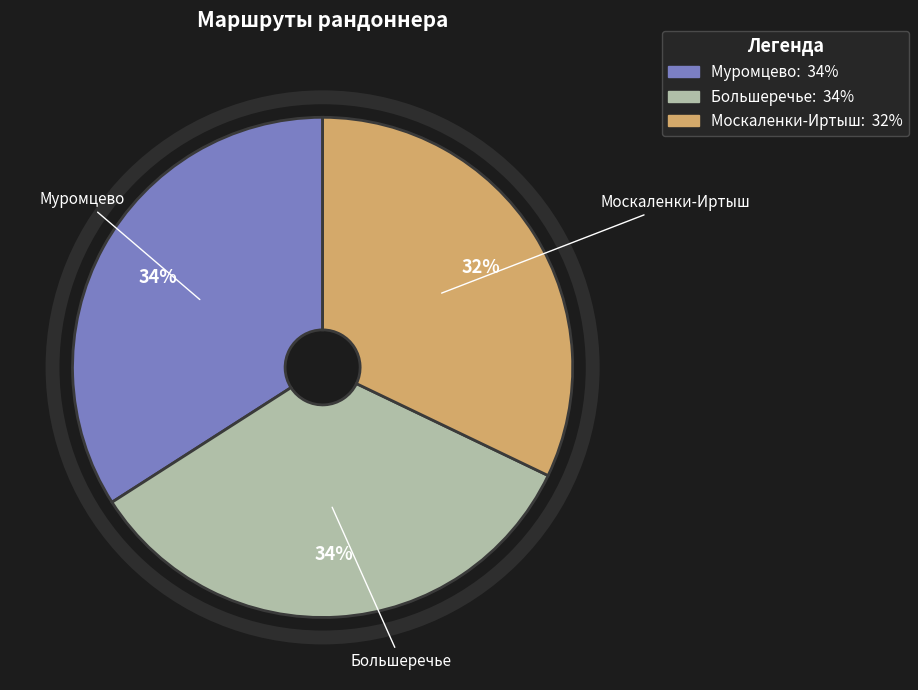

To the nearest percent, what portion does Большеречье represent?

34%